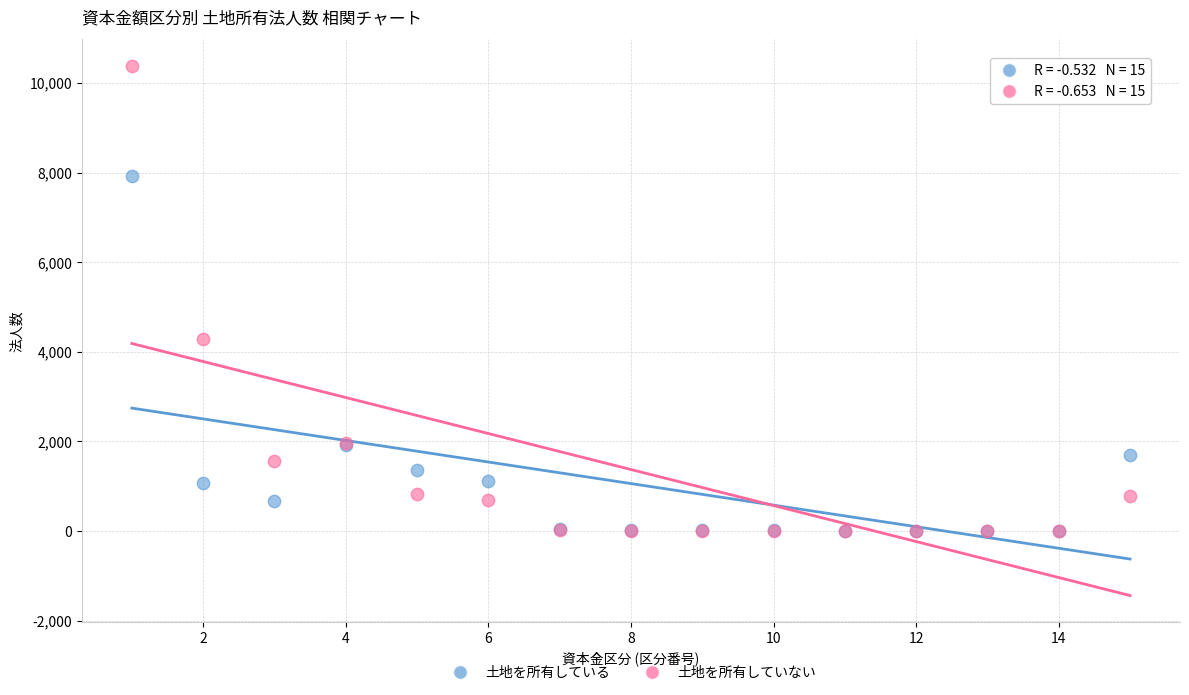

In the 土地を所有している series, what Y value is closest to 3966?

1911